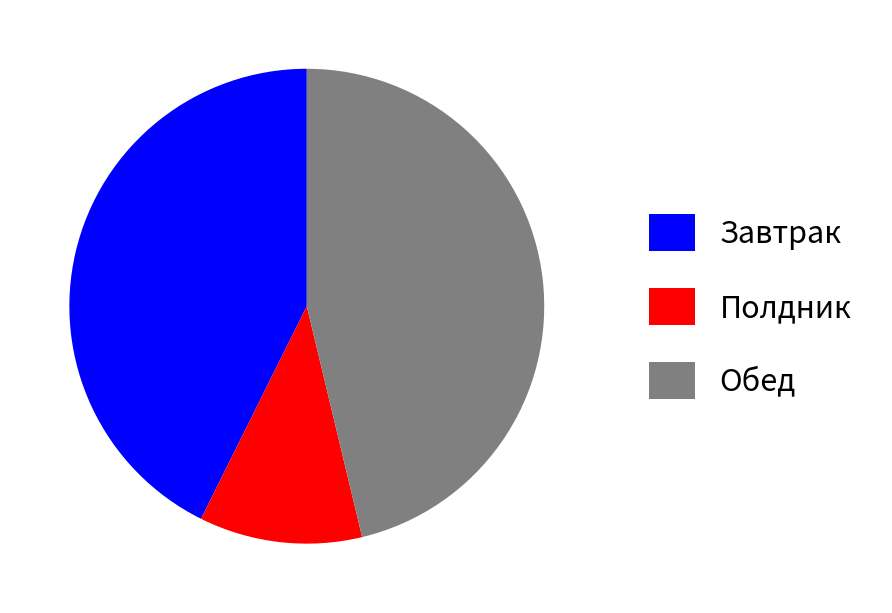

What is the ratio of the value at Полдник to the value at Завтрак?

0.3